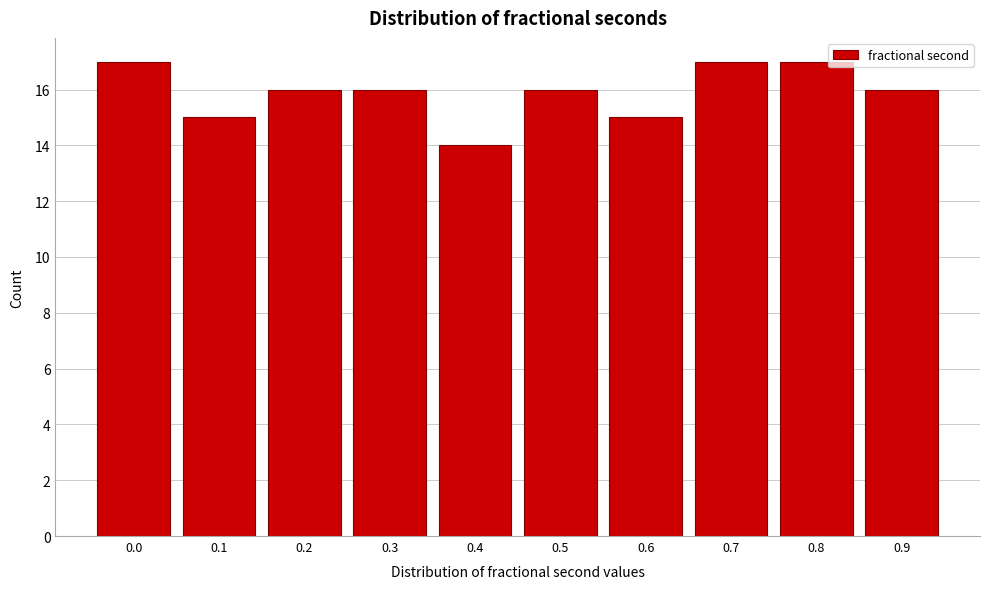

Reading left to right, what are all the values shown in this chart?

17	15	16	16	14	16	15	17	17	16